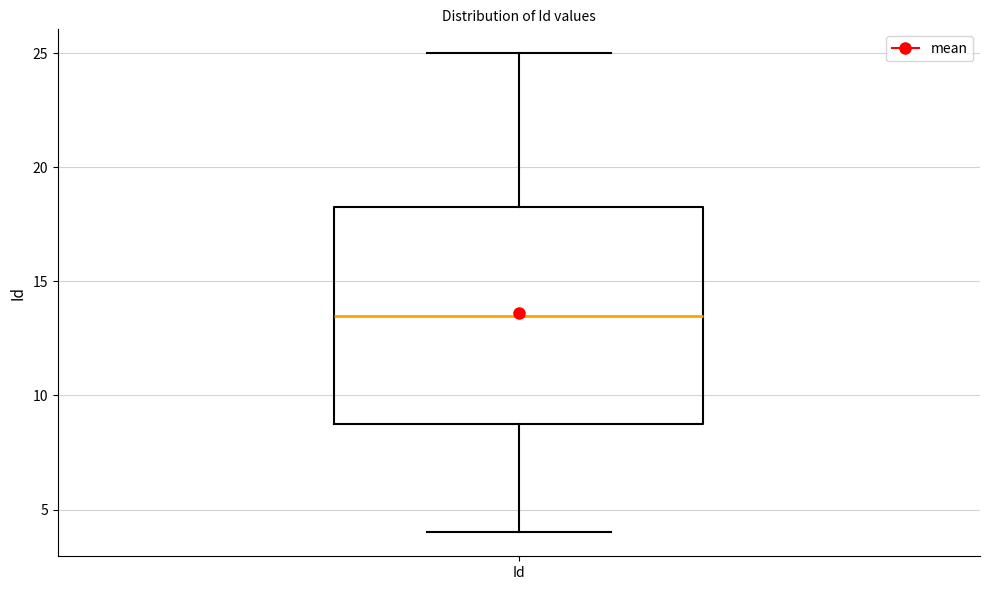

Transcribe this box plot: give where the median line is, the range the box spans, and where the two whiskers end, as read against the y-axis. The values are not printed on the chart, so give them approximately, as read against the axis.

median 13.5, box 9.0 to 18.5, whiskers 4.0 to 25.0